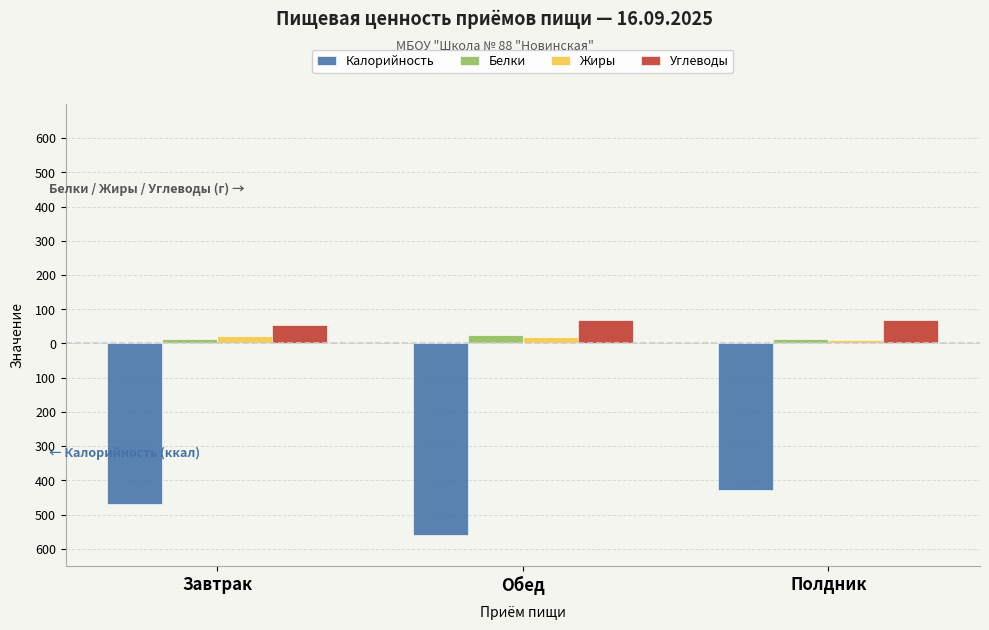

Are the bars grouped side by side (vs. stacked)?

Yes